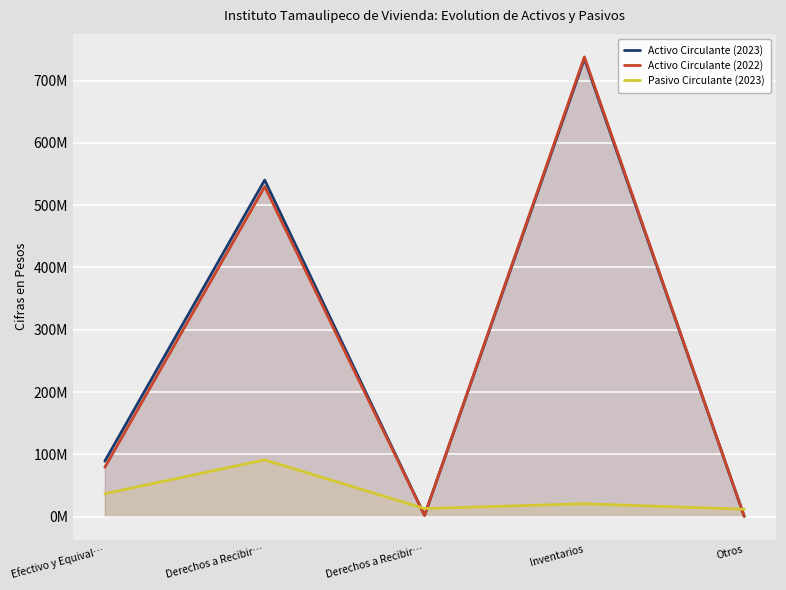

How many interior local valleys does the Pasivo Circulante (2023) series have?

1